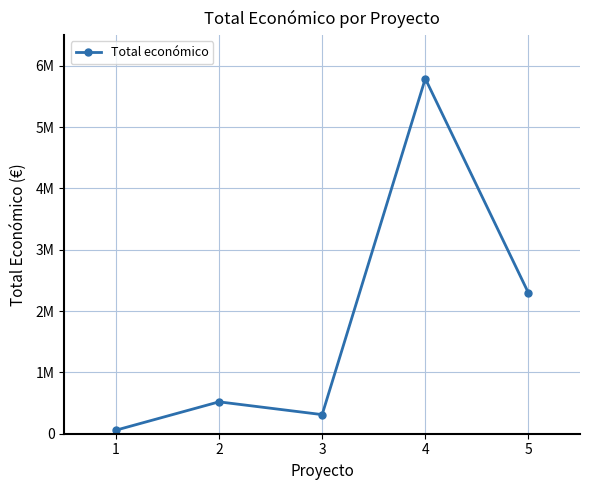

Is this an area chart (filled region under the line)?

No